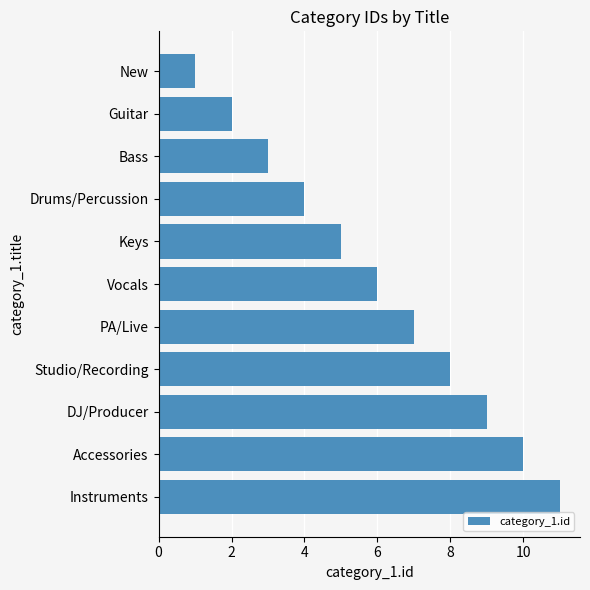

True or false: the data shows 2 at New.

False